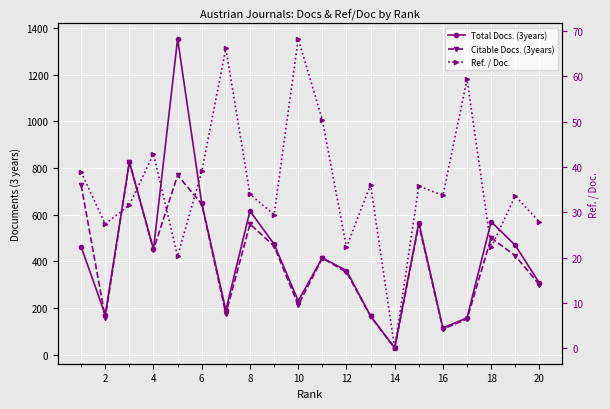

True or false: Ref. / Doc. and Total Docs. (3years) intersect in this chart.

False